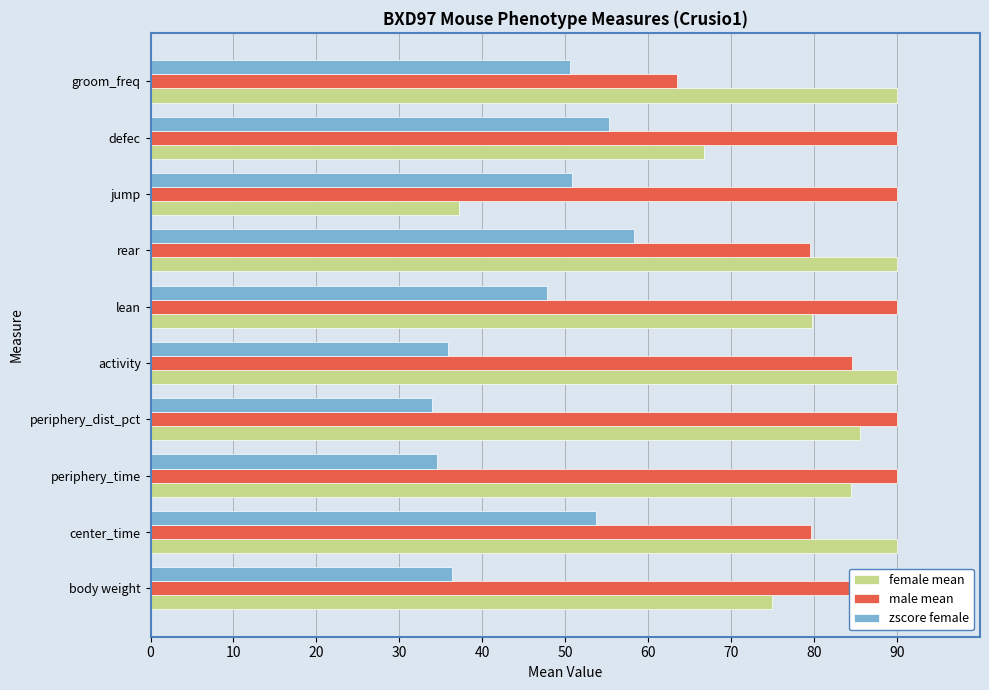

Reading left to right, extract all data points from this chart.

female mean: 0=75.0	10=90.0	20=84.4	30=85.5	40=90.0	50=79.7	60=90.0	70=37.2	80=66.7	90=90.0
male mean: 0=90.0	10=79.6	20=90.0	30=90.0	40=84.6	50=90.0	60=79.5	70=90.0	80=90.0	90=63.5
zscore female: 0=36.3	10=53.7	20=34.5	30=33.9	40=35.9	50=47.7	60=58.3	70=50.8	80=55.2	90=50.6